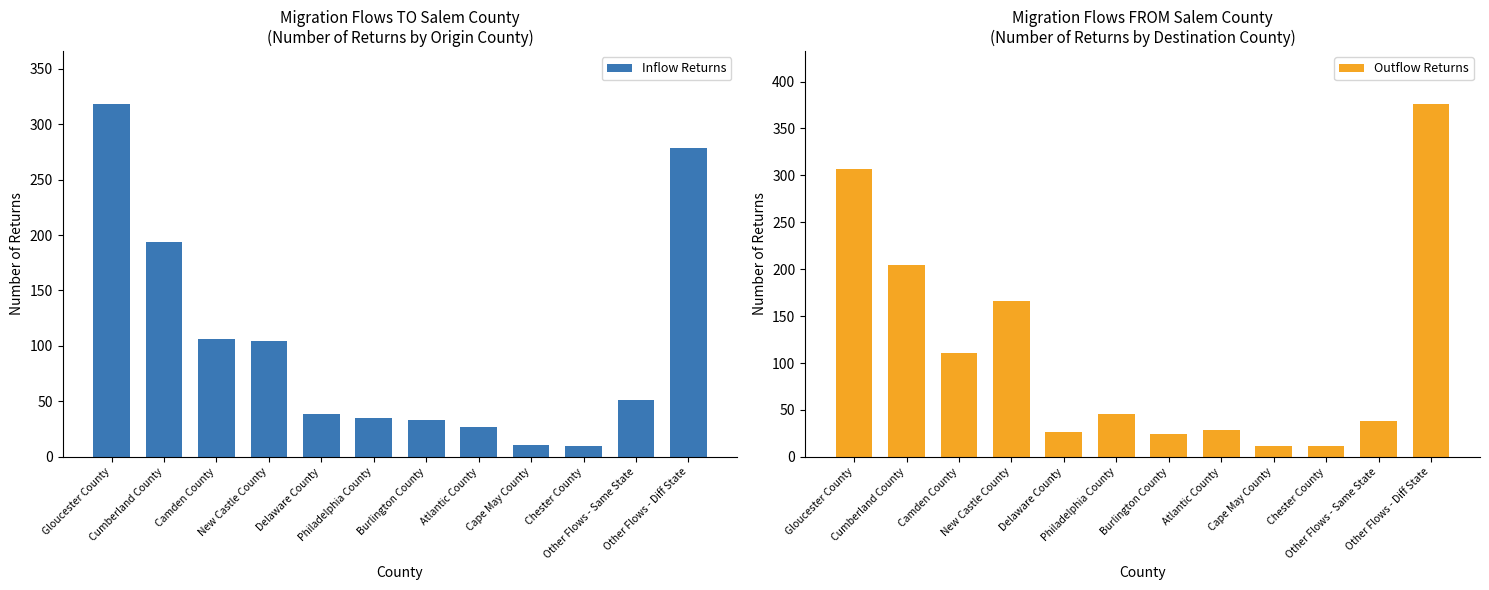

What is the sum of all Outflow Returns values?

1353